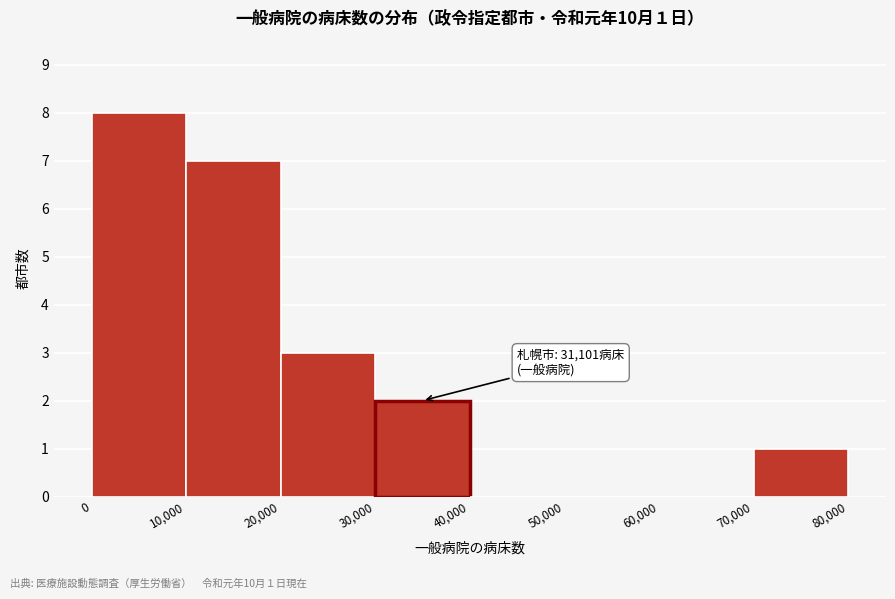

Over which range of the x-axis is the bar tallest?

0 to 10,000